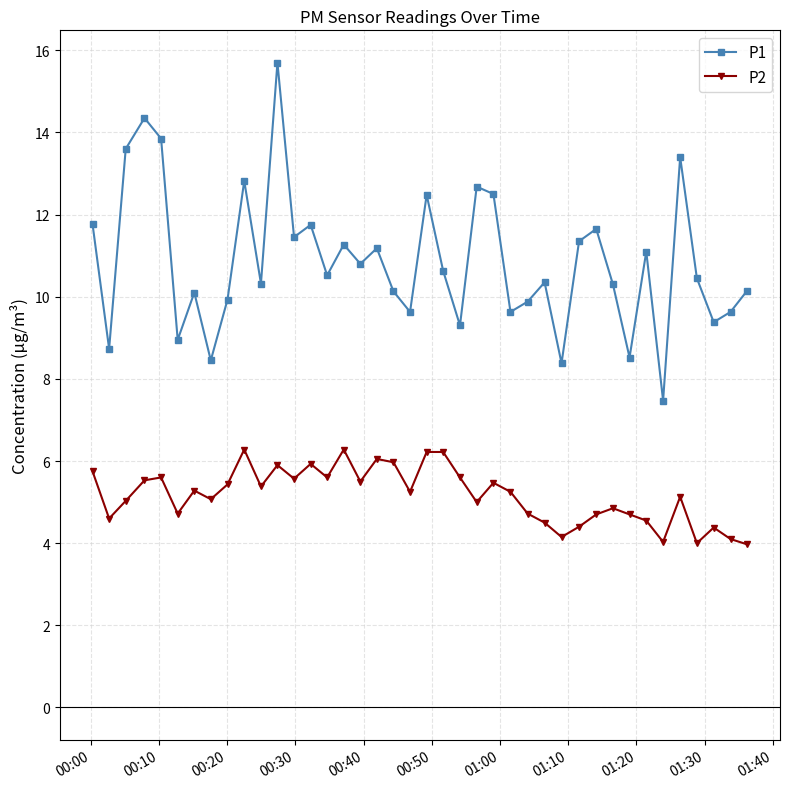

True or false: P2 and P1 cross at least once.

False